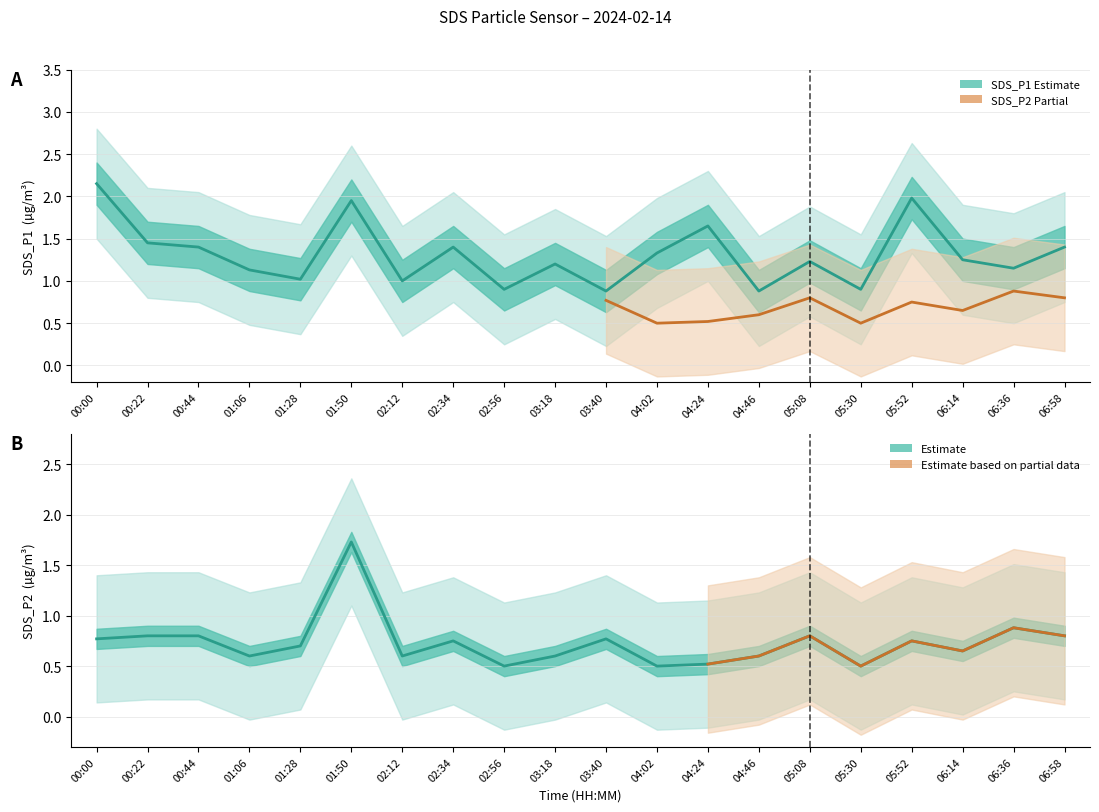

True or false: SDS_P1_lower has a value of 0.8 at 01:06.

False